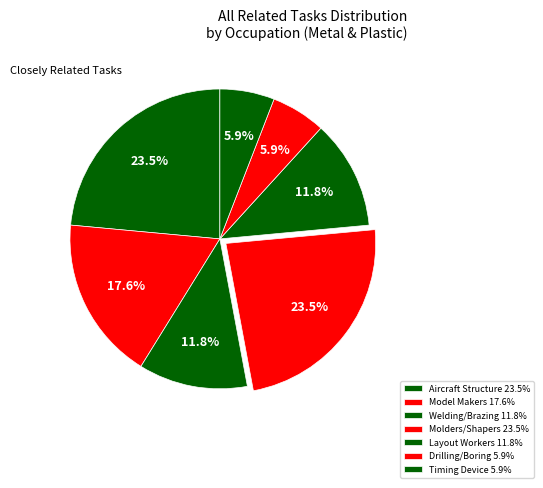

Rank the categories by value from highest to lowest.

Aircraft Structure, Surfaces, Rigging, Molders, Shapers, and Casters, Model Makers, Metal and Plastic, Welding, Soldering, and Brazing Machine, Layout Workers, Metal and Plastic, Drilling and Boring Machine Tool Setters, Timing Device Assemblers and Adjusters